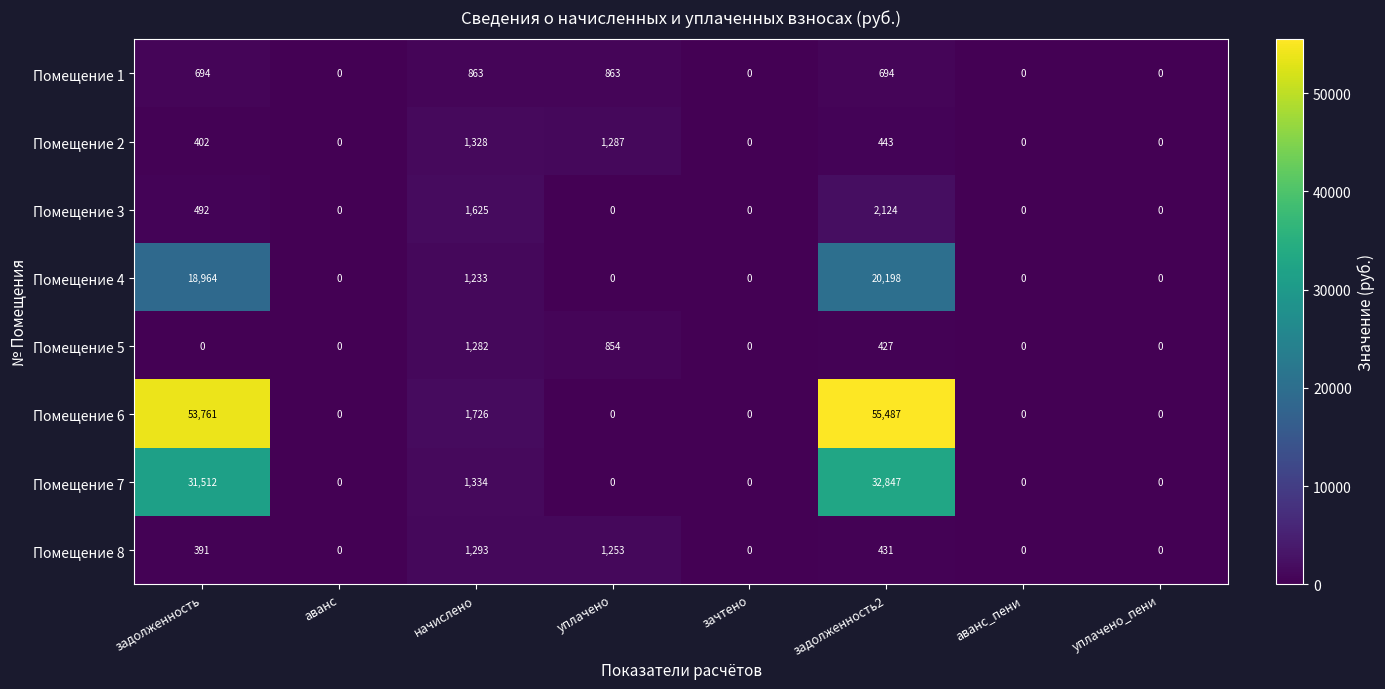

What is the greatest value displayed?

55487